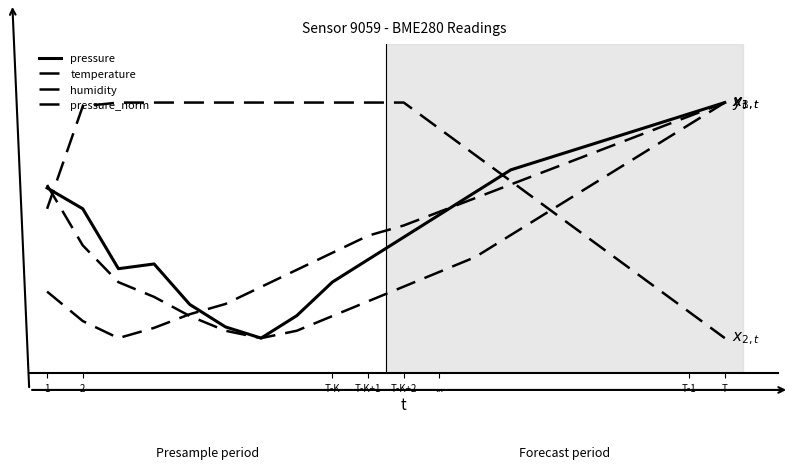

Is this an area chart (filled region under the line)?

No